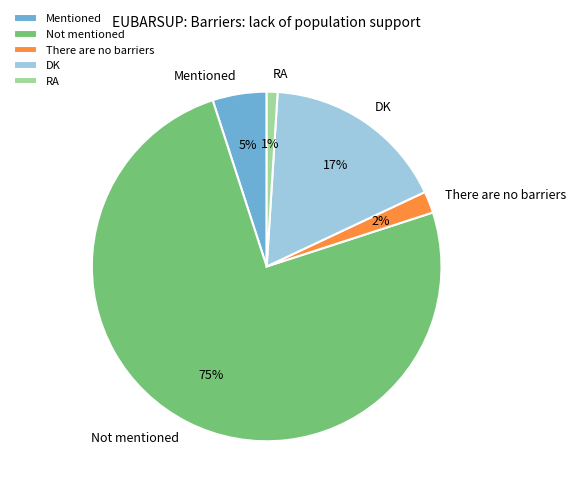

To the nearest percent, what is the combined percentage of Mentioned and DK?

22%